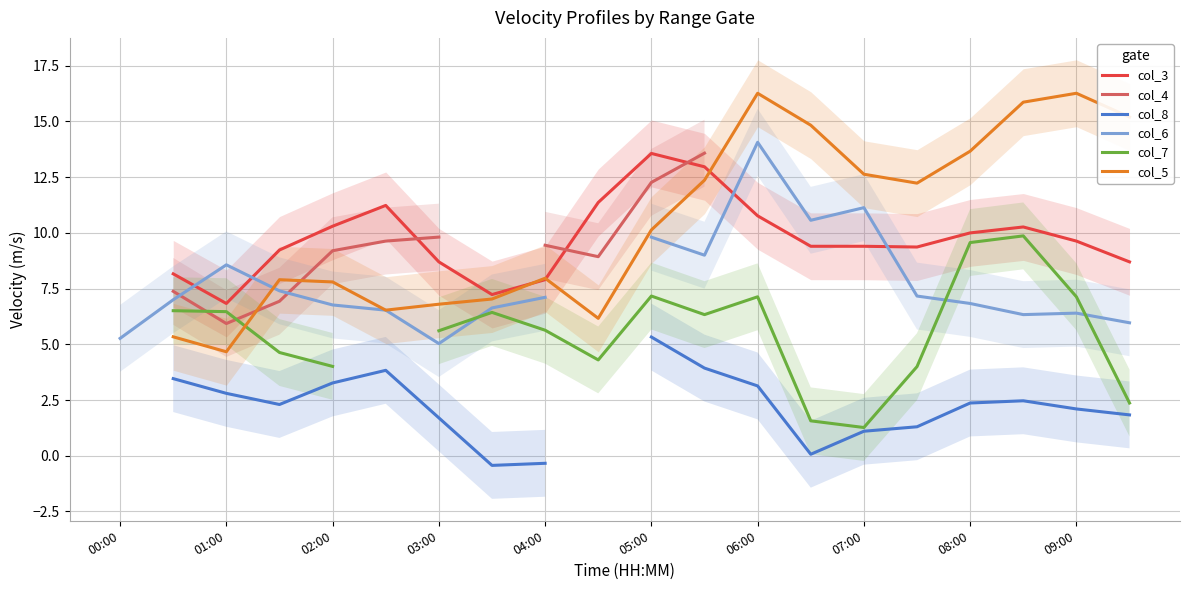

Is this an area chart (filled region under the line)?

No